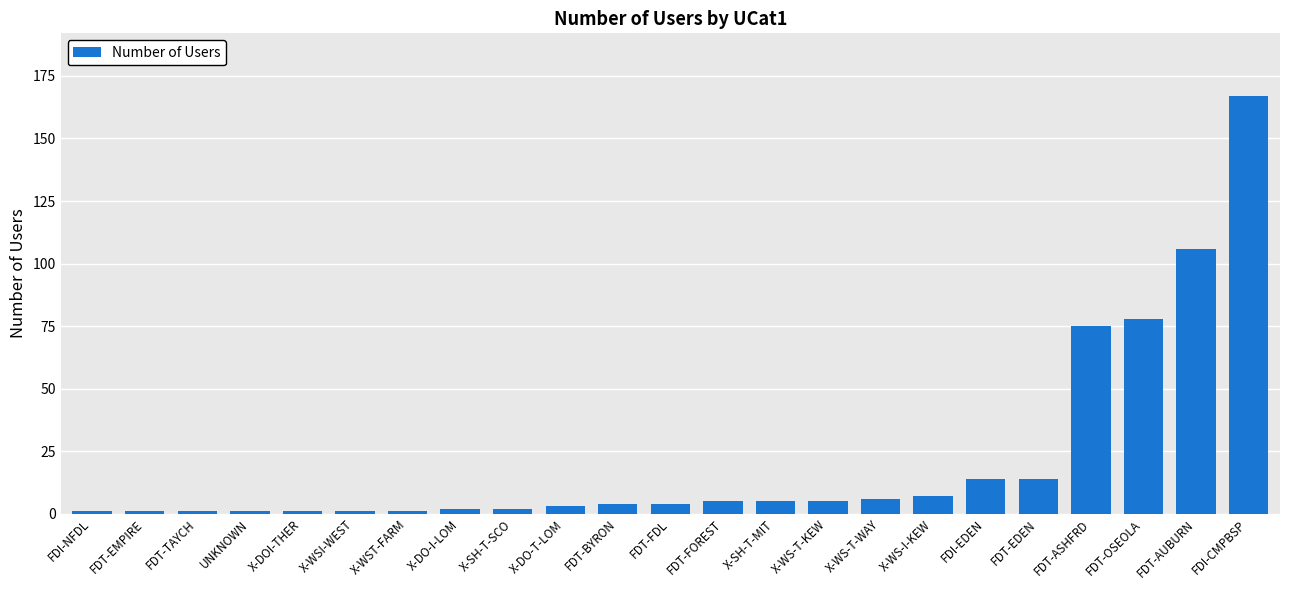

What is the change in value from X-WS-I-KEW to FDI-CMPBSP?

+160